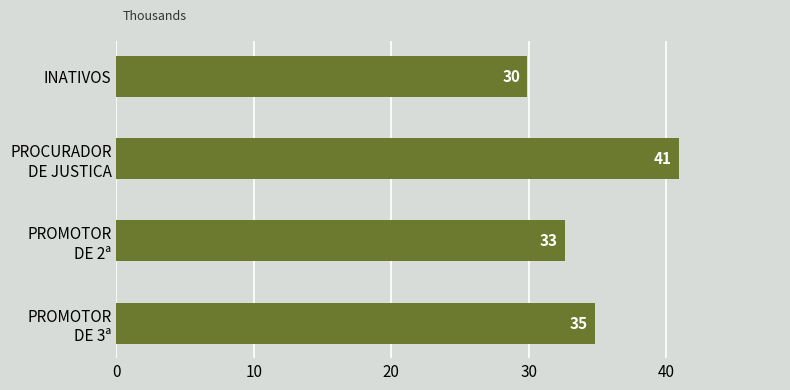

List the labels in order of value, smallest first.

INATIVOS, PROMOTOR
DE 2ª, PROMOTOR
DE 3ª, PROCURADOR
DE JUSTICA